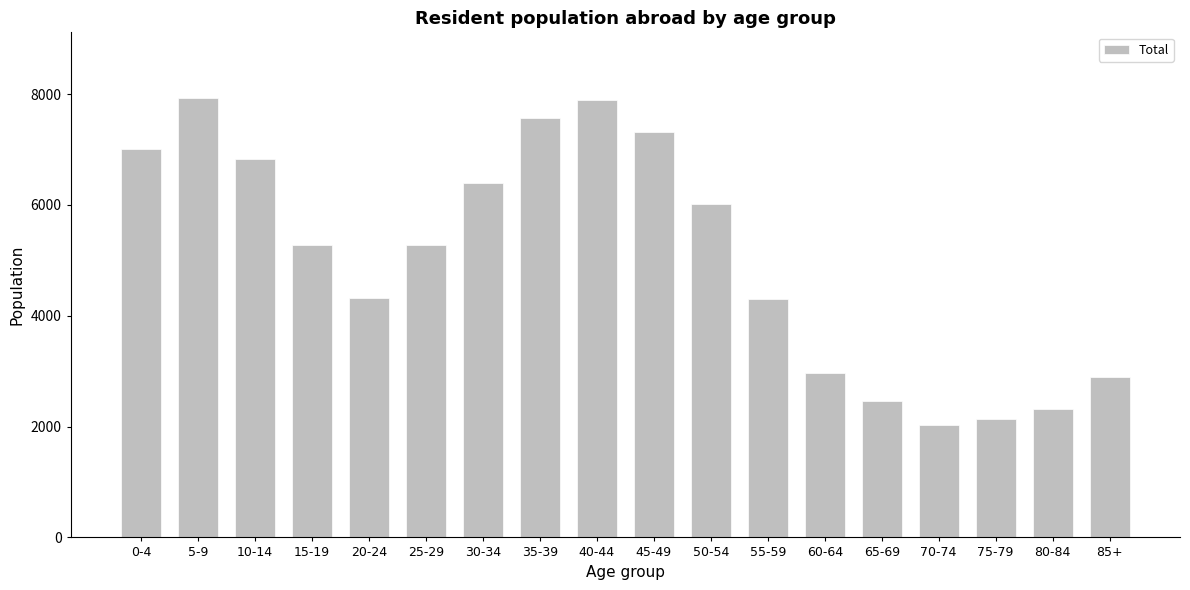

What is the label of the 4th bar from the right?

70-74